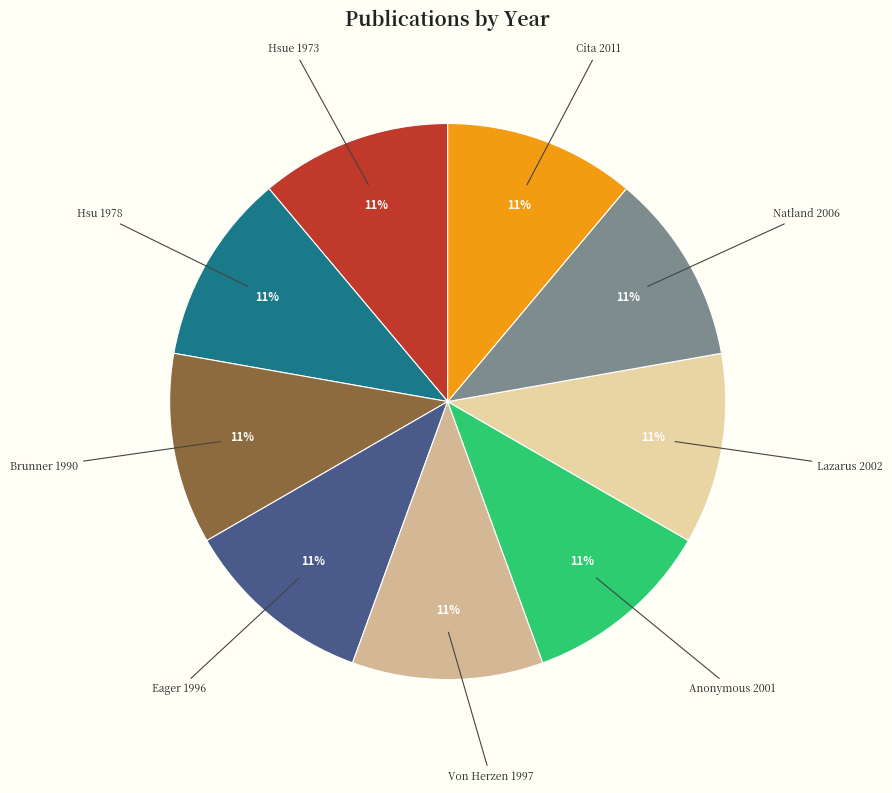

Approximately how many times larger is the value at Hsu 1978 compared to Cita 2011?

1.0